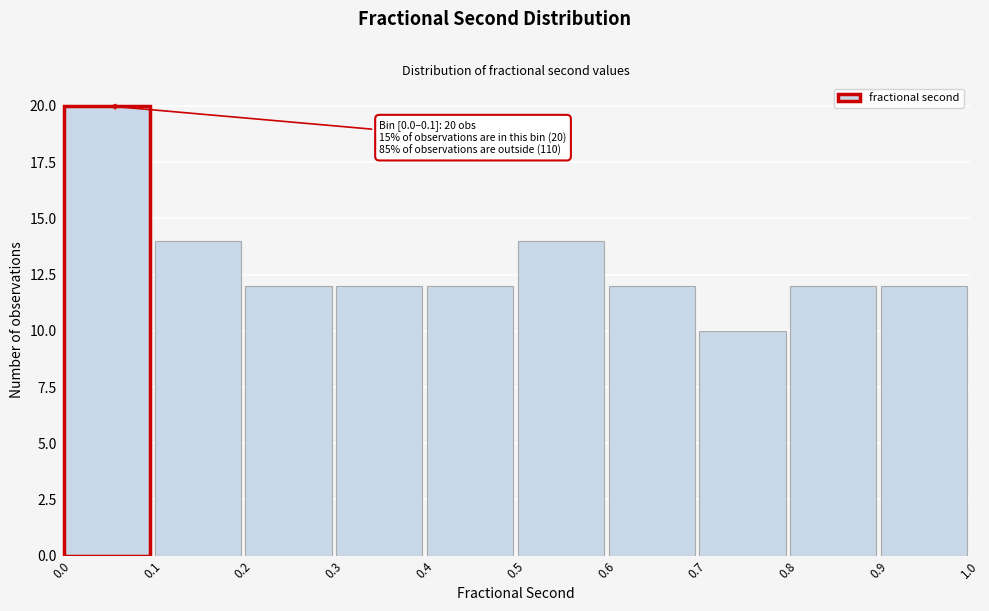

Over which range of the x-axis is the bar tallest?

0.0 to 0.1